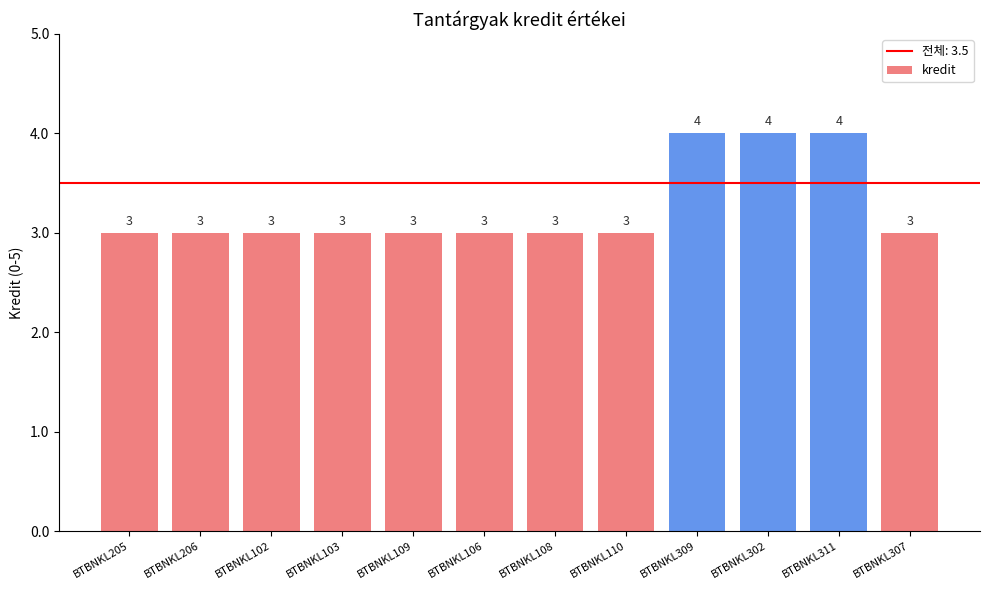

Is it true that the value at BTBNKL205 is 5?

False